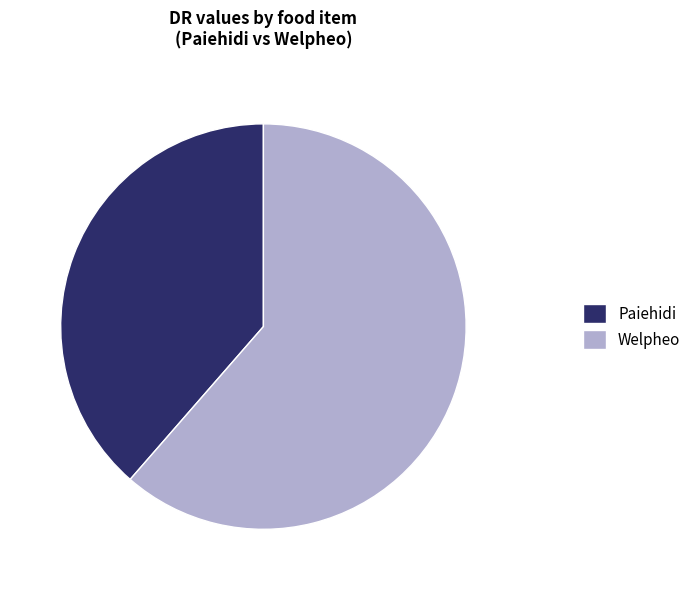

Which has a higher value, Paiehidi or Welpheo?

Welpheo